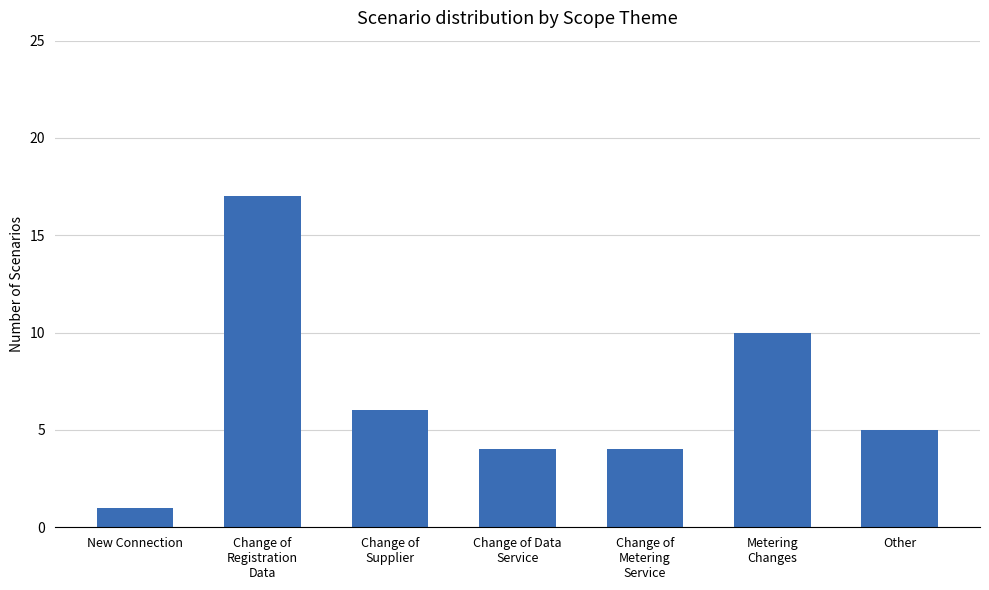

What is the difference between the maximum and second lowest values?

13